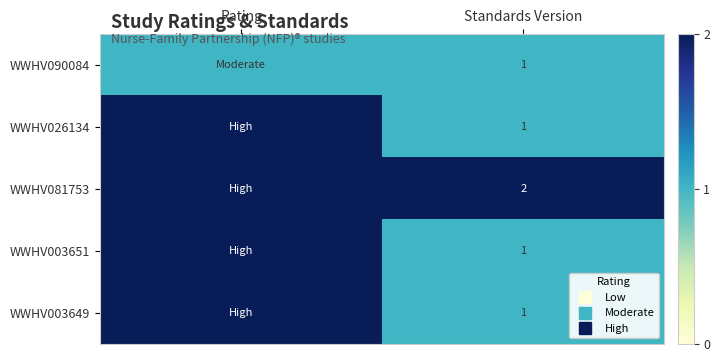

How many distinct data groups are displayed?

5